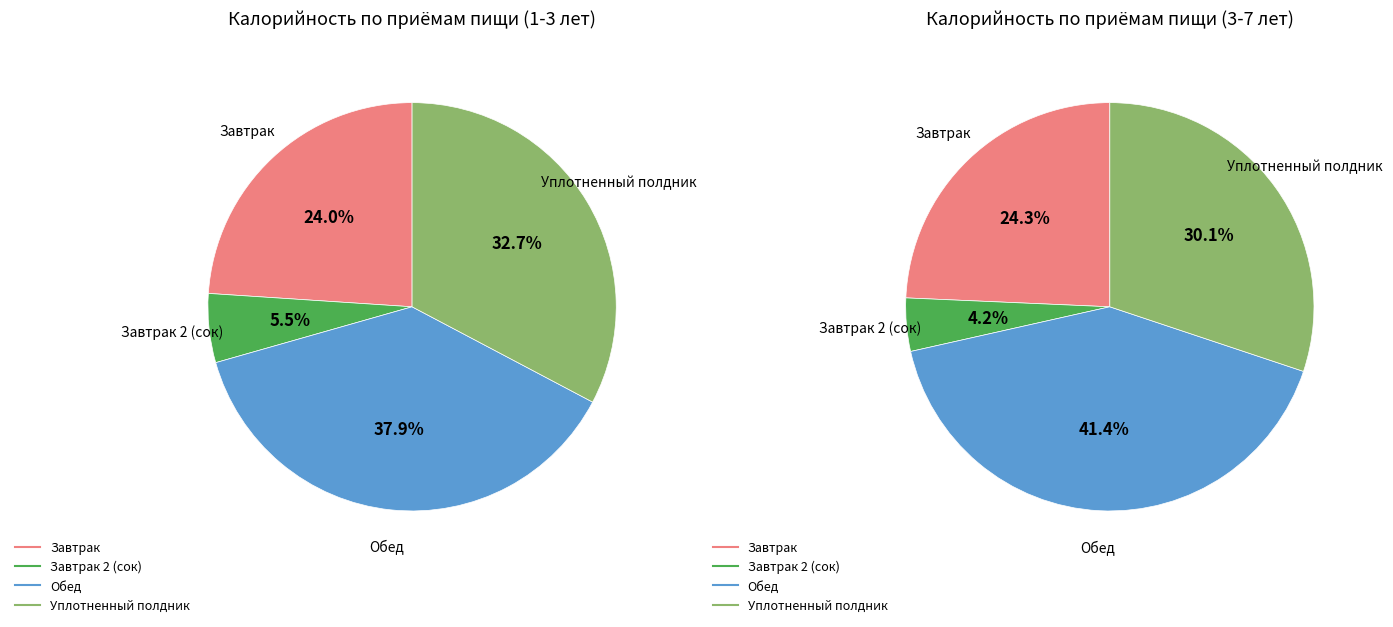

Does Батон с маслом и джемом represent more than half of the total?

No